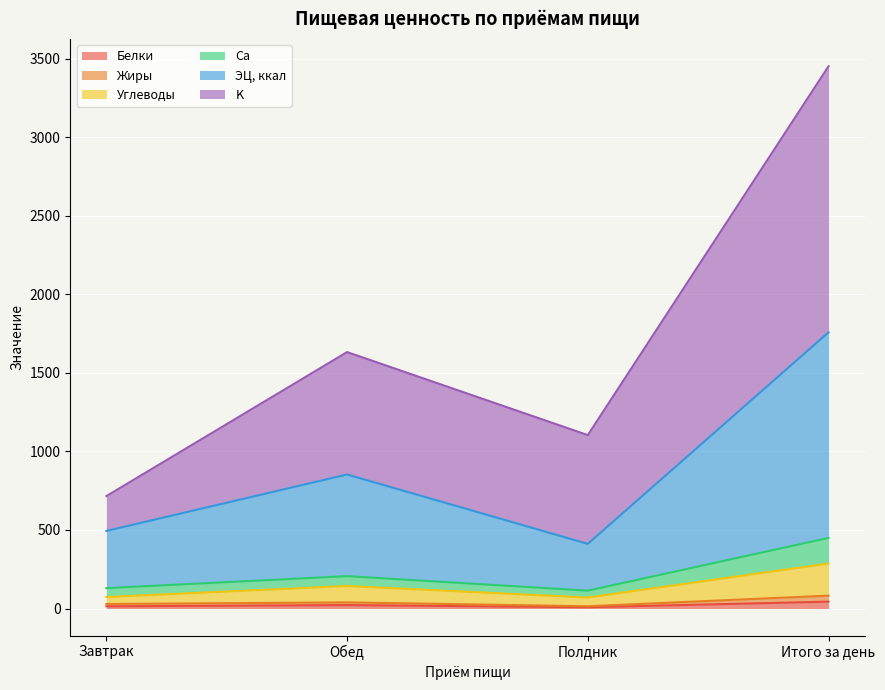

True or false: K and Белки intersect in this chart.

False